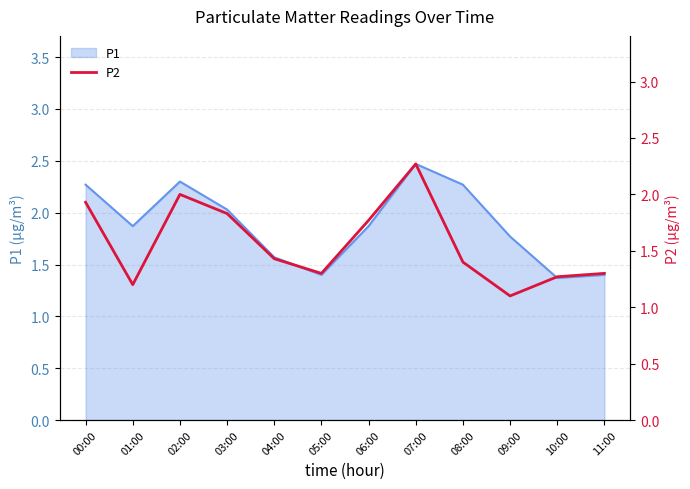

Reading left to right, what are all the values shown in this chart?

1.9	1.2	2.0	1.8	1.4	1.3	1.8	2.3	1.4	1.1	1.3	1.3